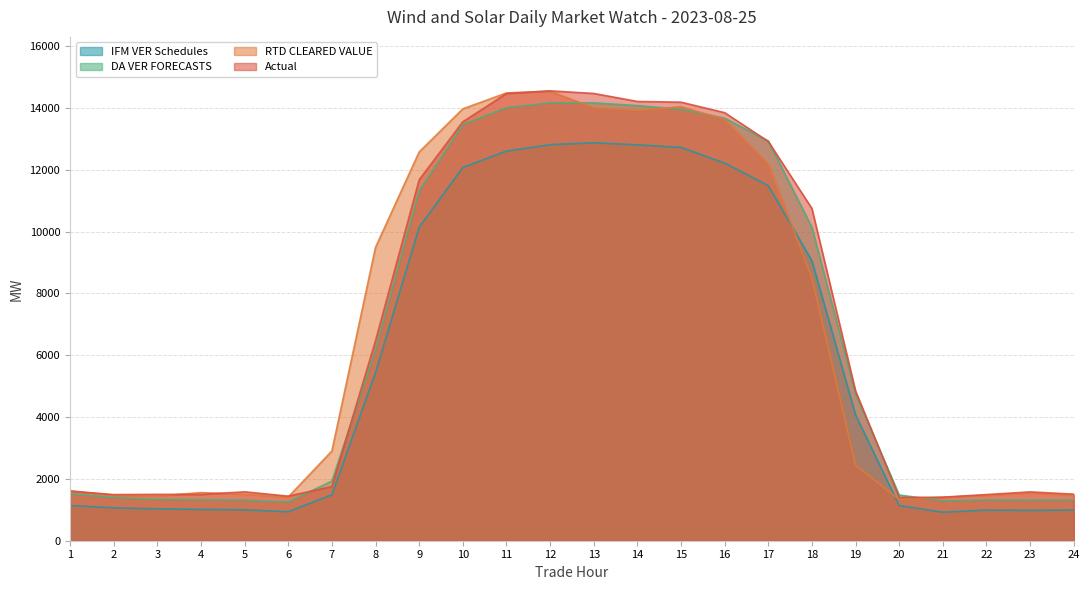

Which series changed the most between 7 and 20?

RTD CLEARED VALUE